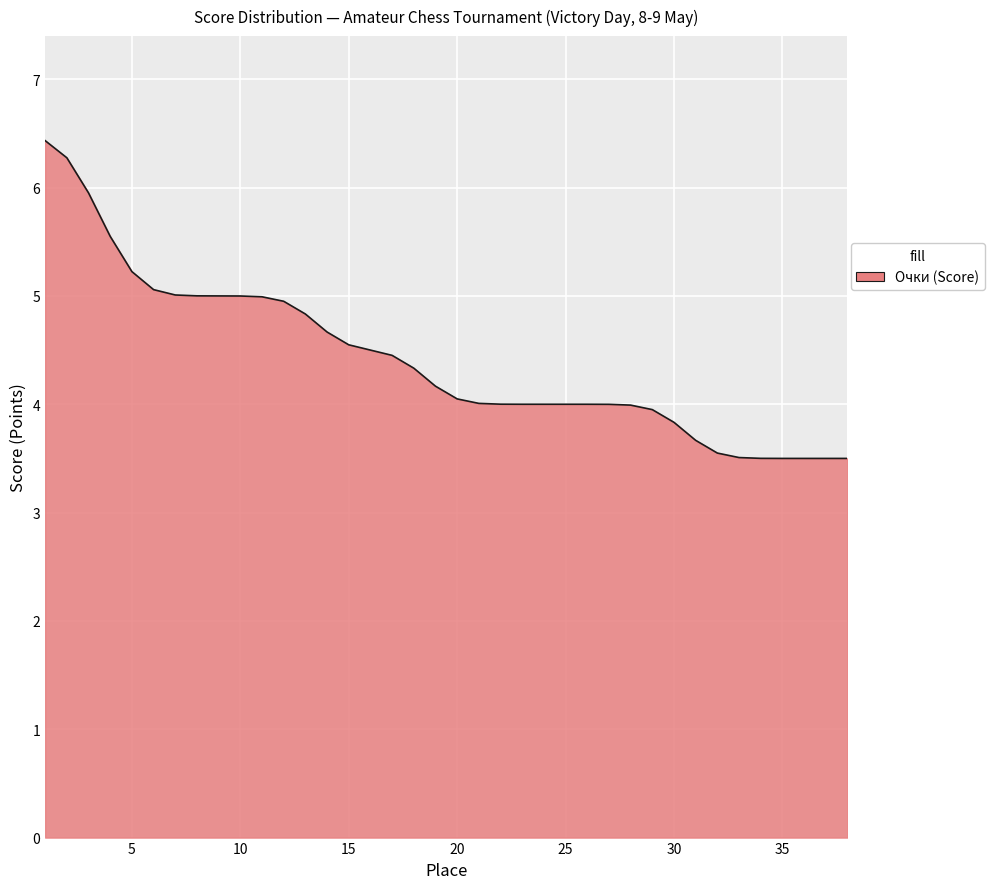

What is the minimum value shown in the chart?

3.5